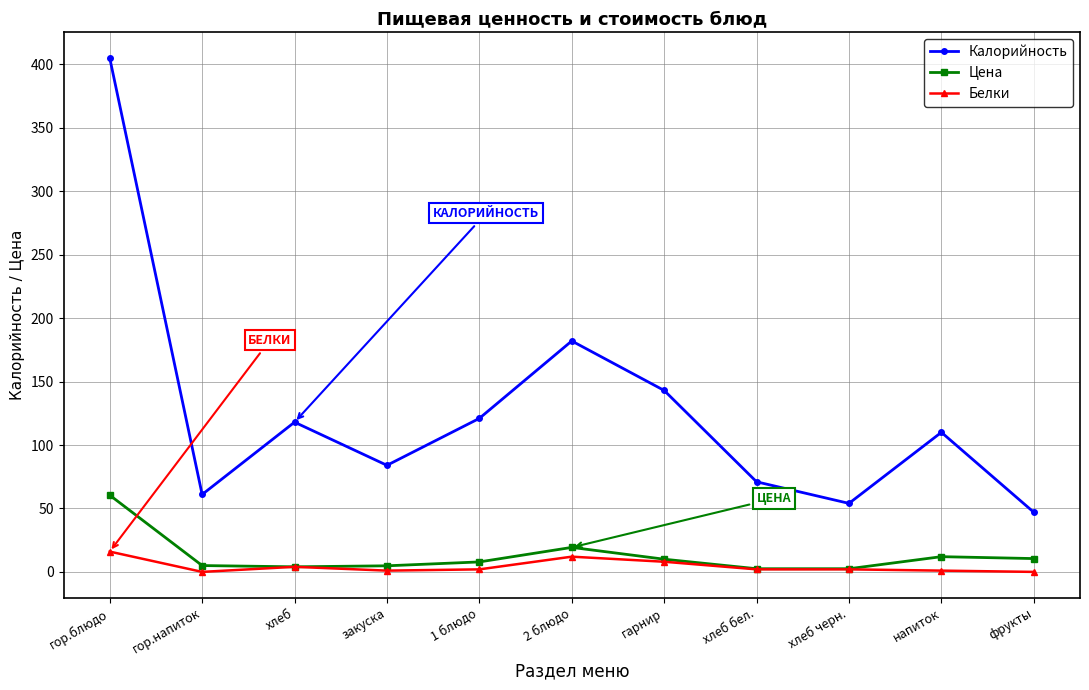

Which category has the highest value in the Цена series?

гор.блюдо